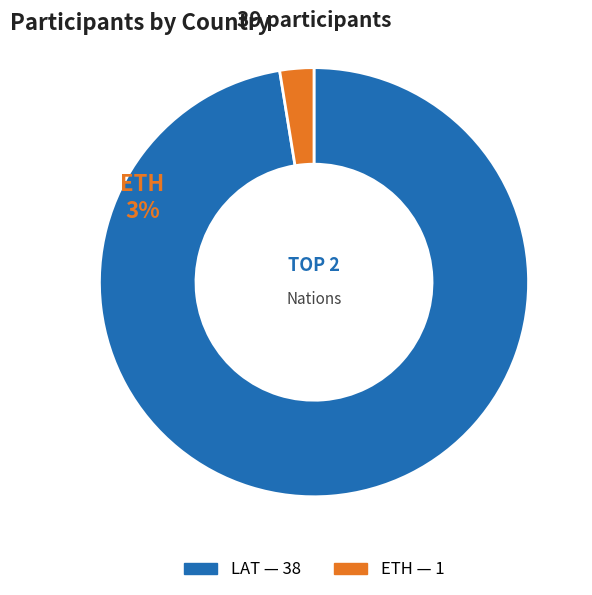

How many segments does this pie chart have?

2